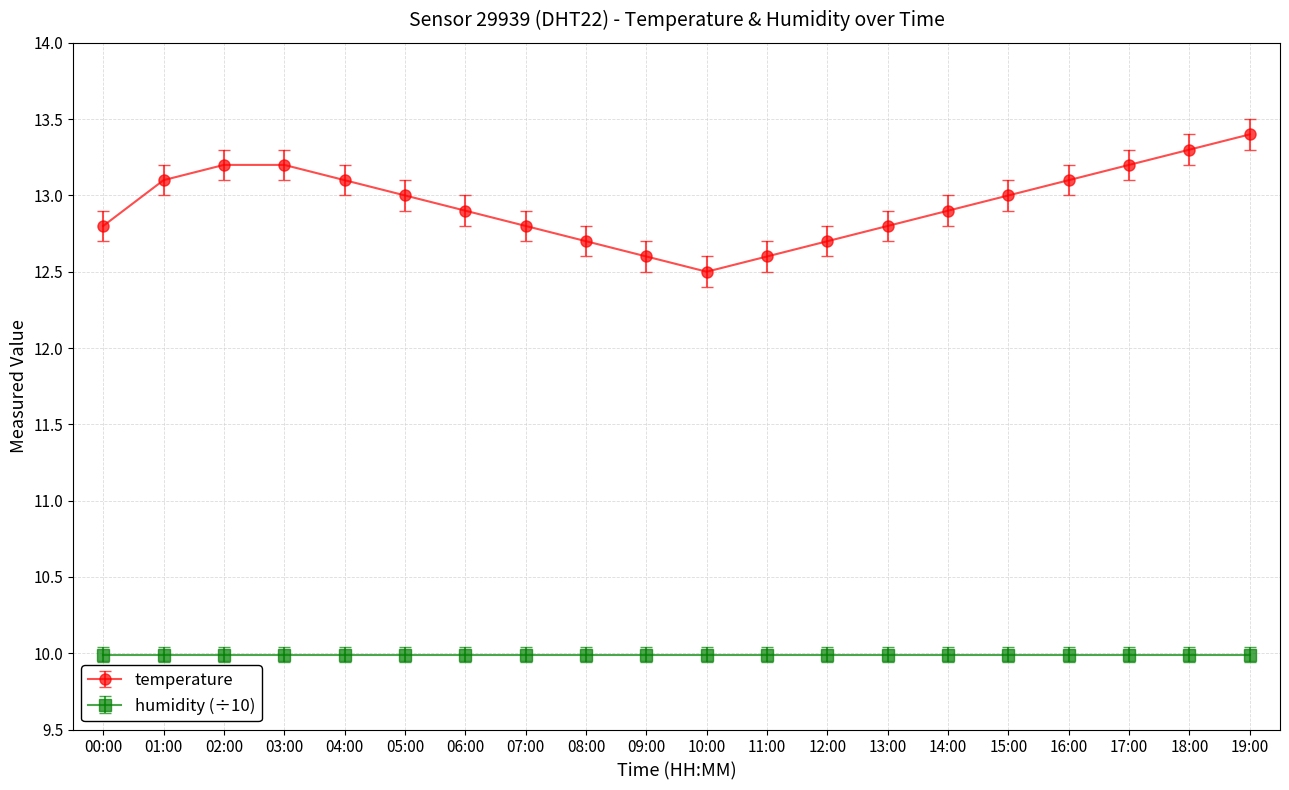

What is the average value of the humidity (÷10) series?

10.0